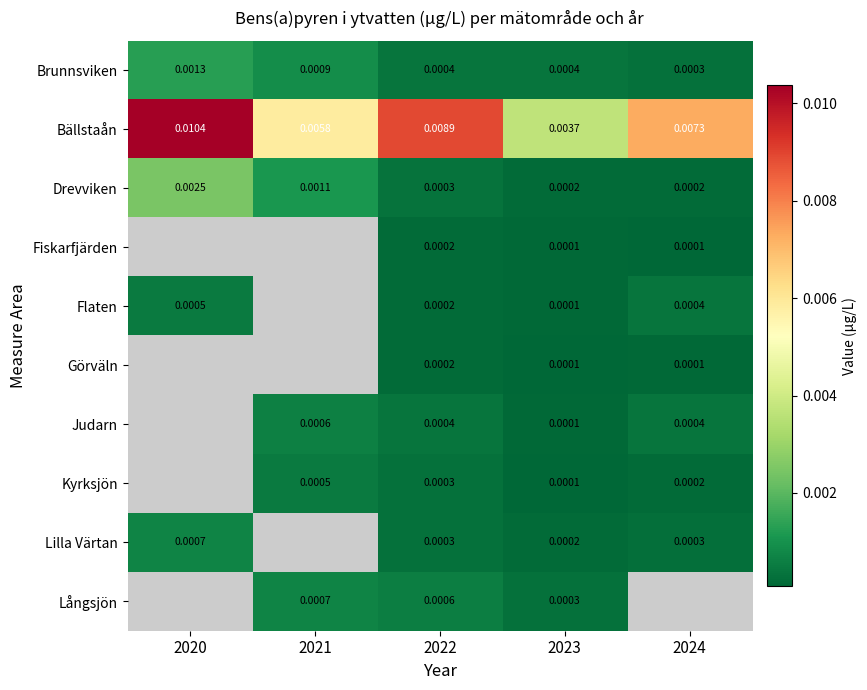

How many series are shown in this chart?

10